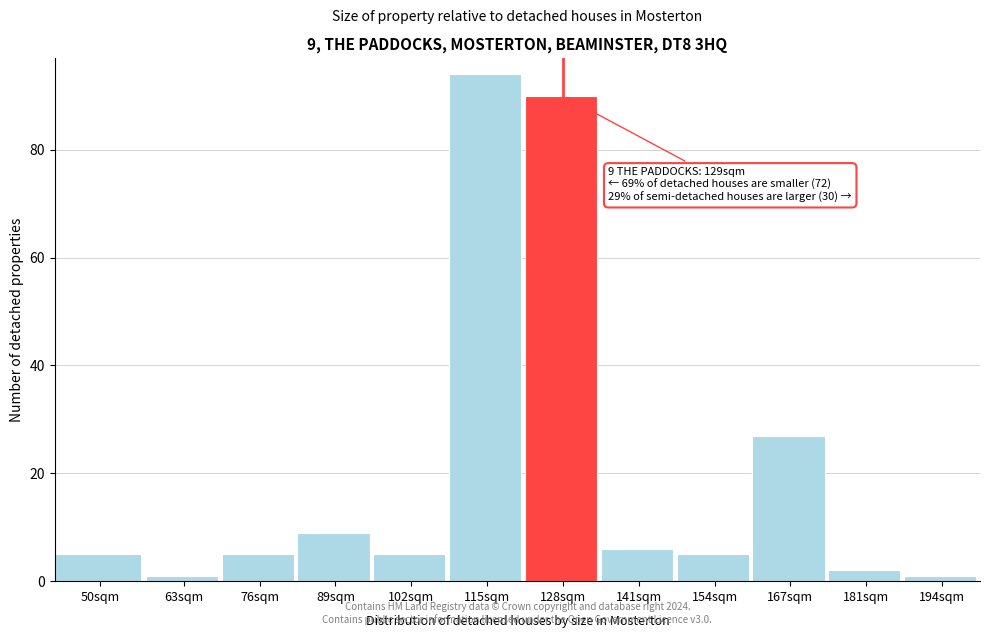

Reading left to right, extract all data points from this chart.

50sqm=5	63sqm=1	76sqm=5	89sqm=9	102sqm=5	115sqm=94	128sqm=90	141sqm=6	154sqm=5	167sqm=27	181sqm=2	194sqm=1